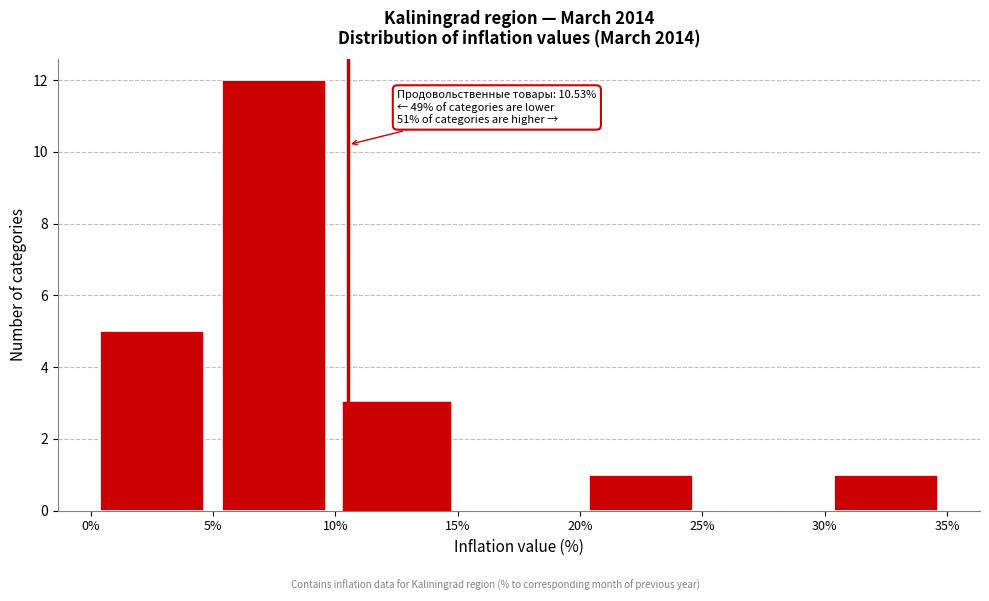

Which range on the x-axis has the tallest bar?

5% to 10%